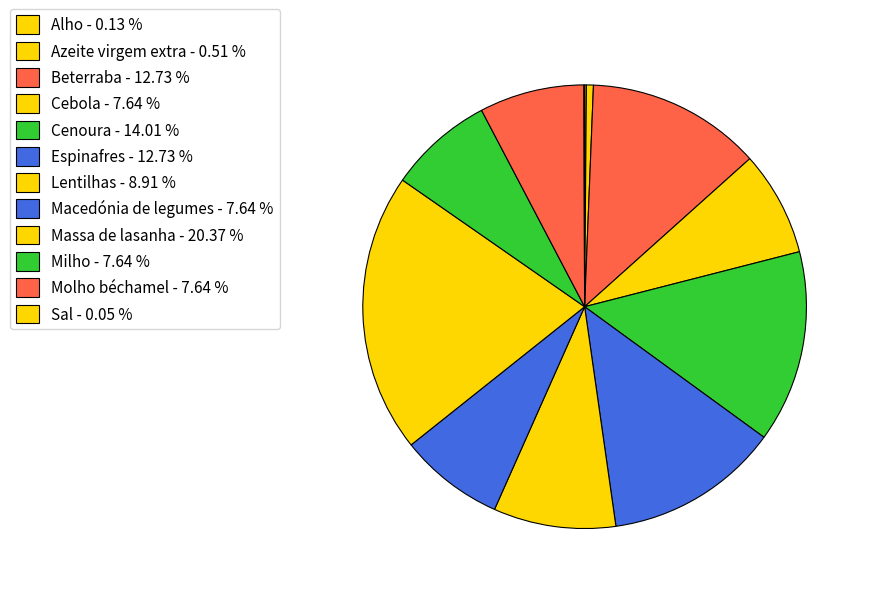

What is the total percentage of Lentilhas and Alho?

9.0%